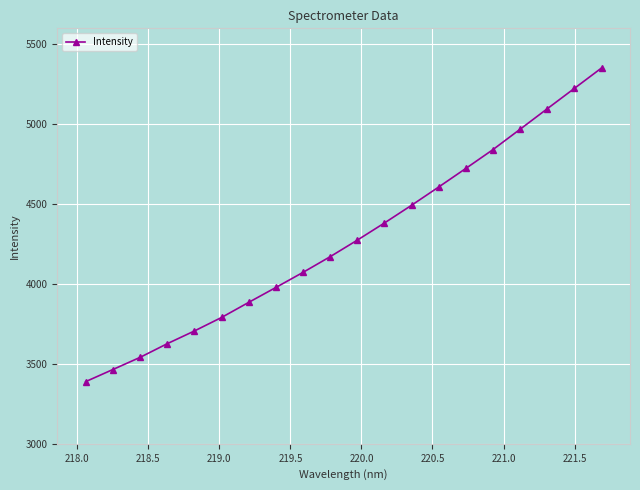

True or false: there are more than 1 points higher than both neighbors.

False